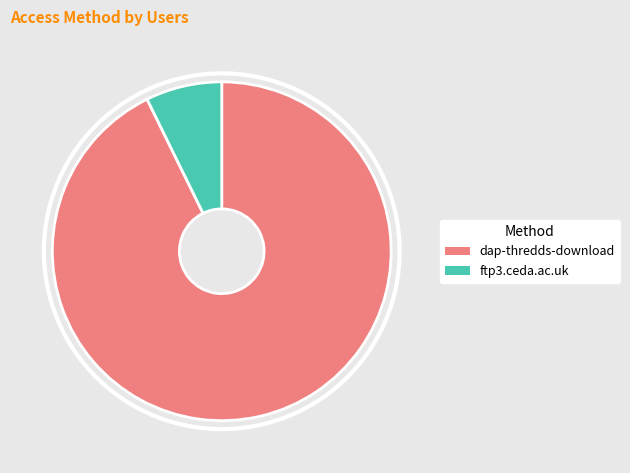

What is the smallest slice in the pie chart?

ftp3.ceda.ac.uk